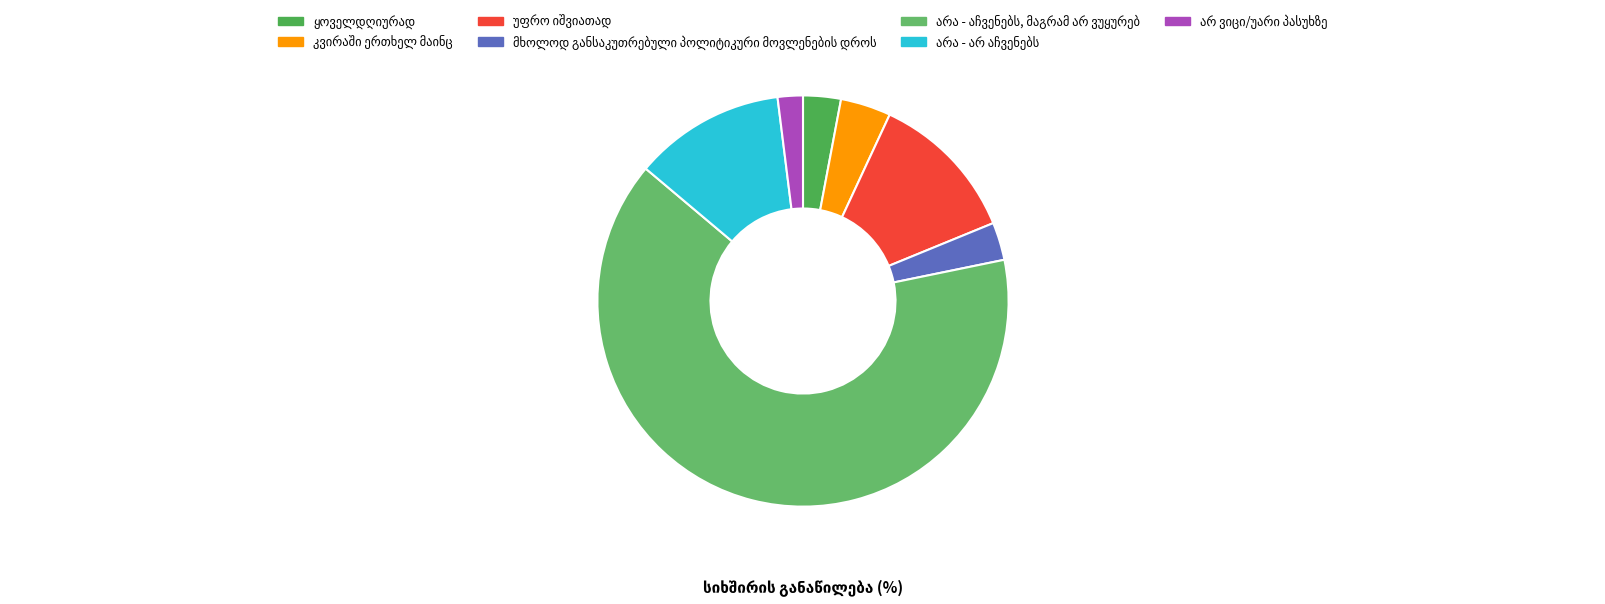

To the nearest percent, what is the combined percentage of კვირაში ერთხელ მაინც and უფრო იშვიათად?

16%